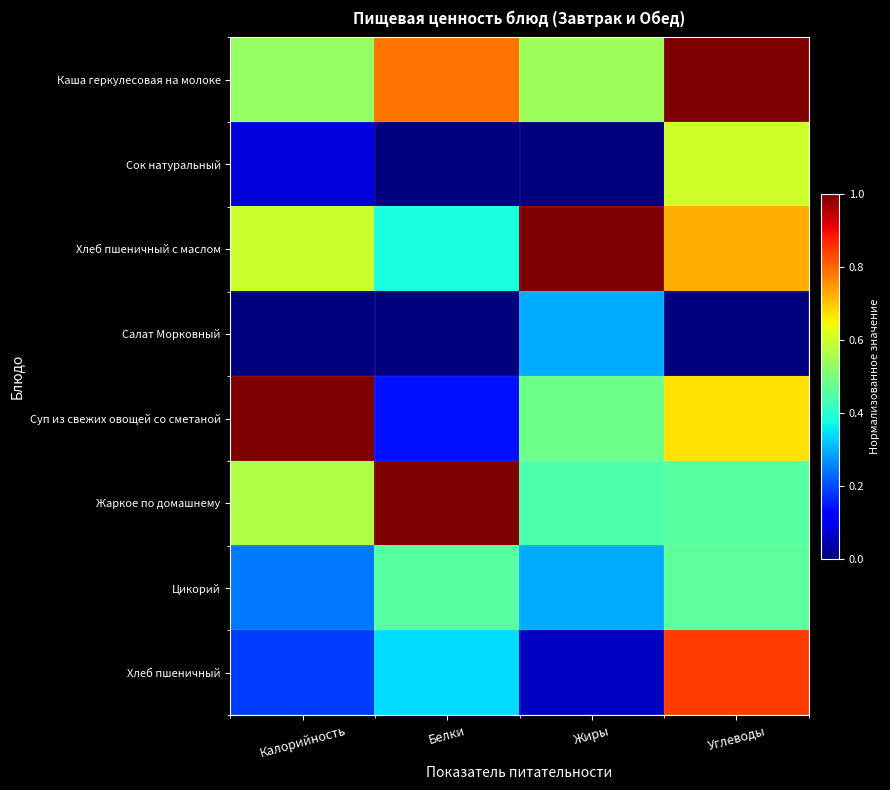

Count the number of categories in the chart.

4